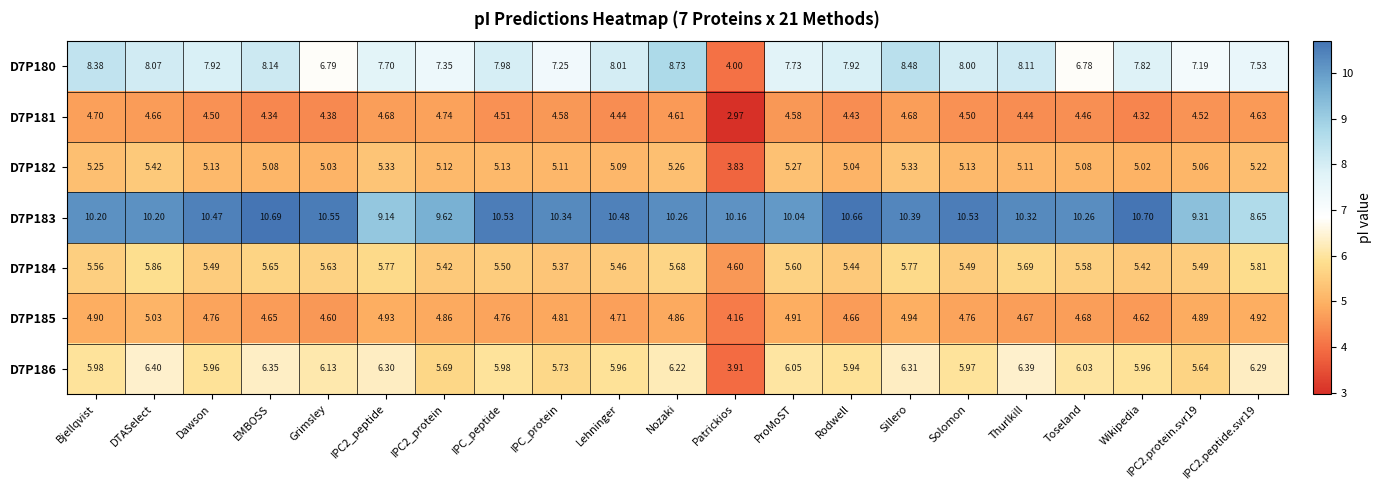

At which label does D7P181 reach its minimum?

Patrickios